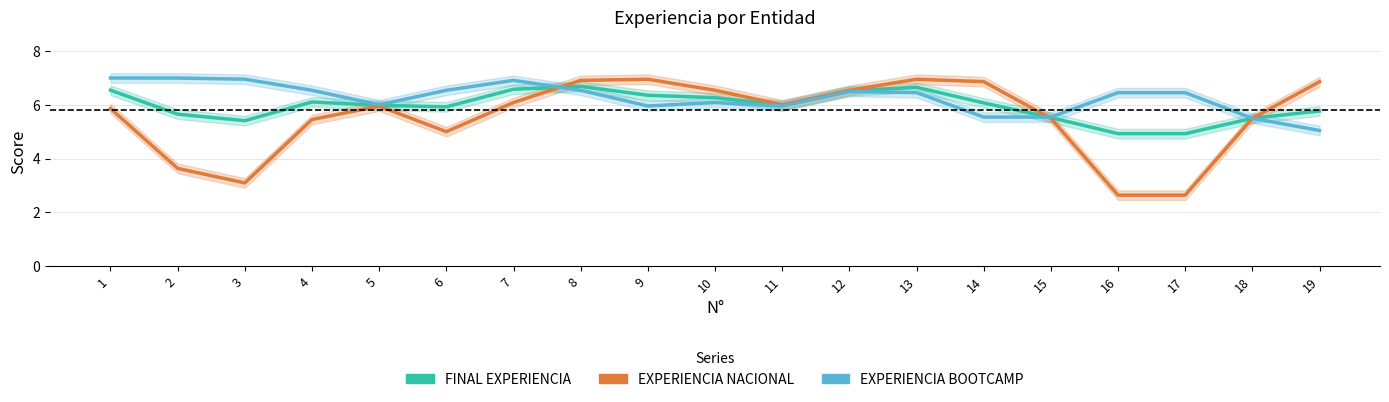

Does the chart display data point markers on the line(s)?

No